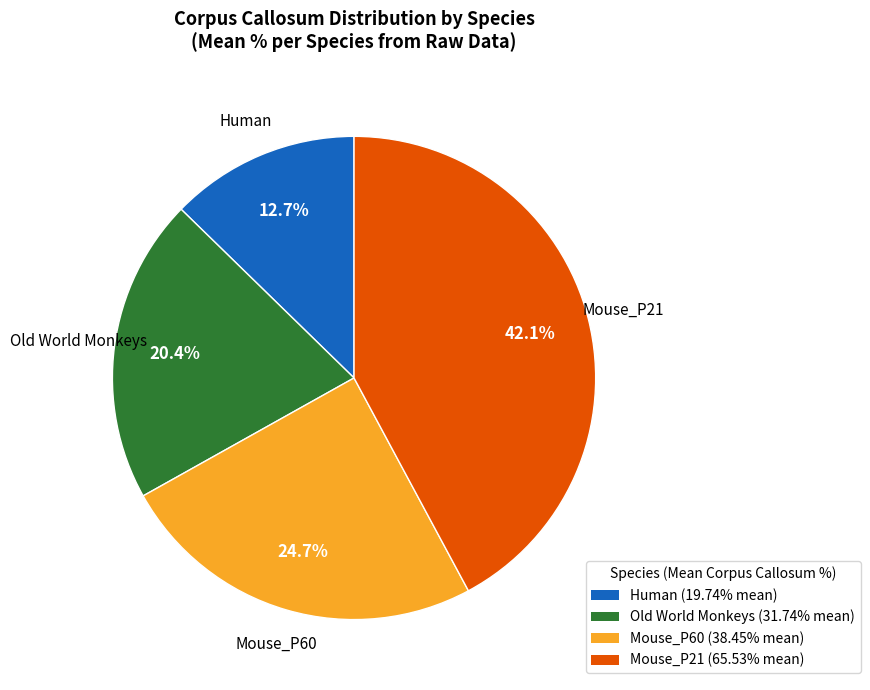

Which has a higher value, Human or Old World Monkeys?

Old World Monkeys